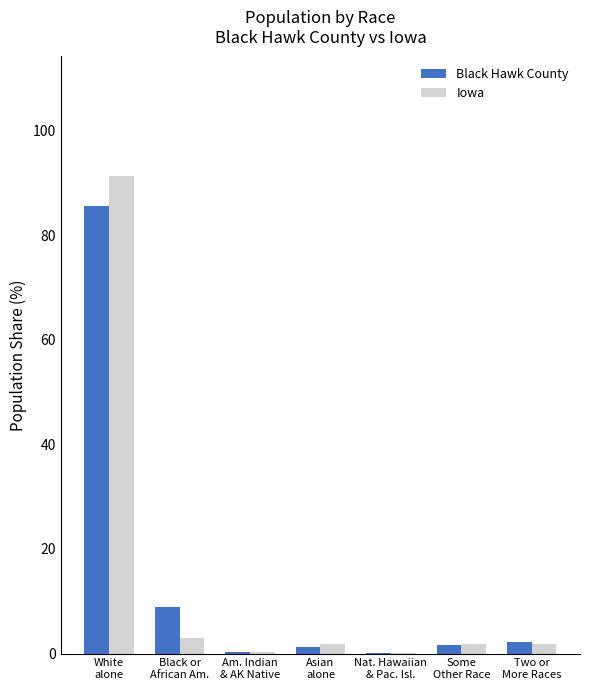

What is the sum of all Black Hawk County values?

100.0